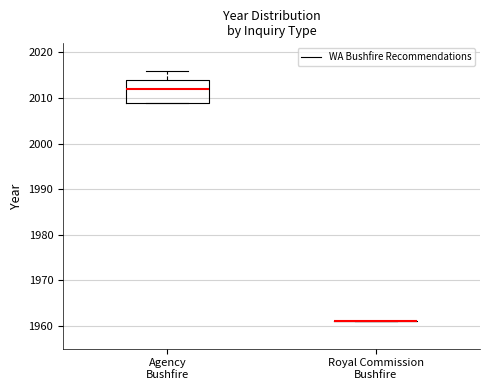

Reading left to right, transcribe this box plot: for each box, give where its median line is, the range the box spans, and where its two whiskers end, as read against the y-axis. The values are not printed on the chart, so give them approximately, as read against the axis.

Agency Bushfire: median 2012, box 2009 to 2014, whiskers 2009 to 2016
Royal Commission Bushfire: box collapsed to a line at 1961, whiskers 1961 to 1961